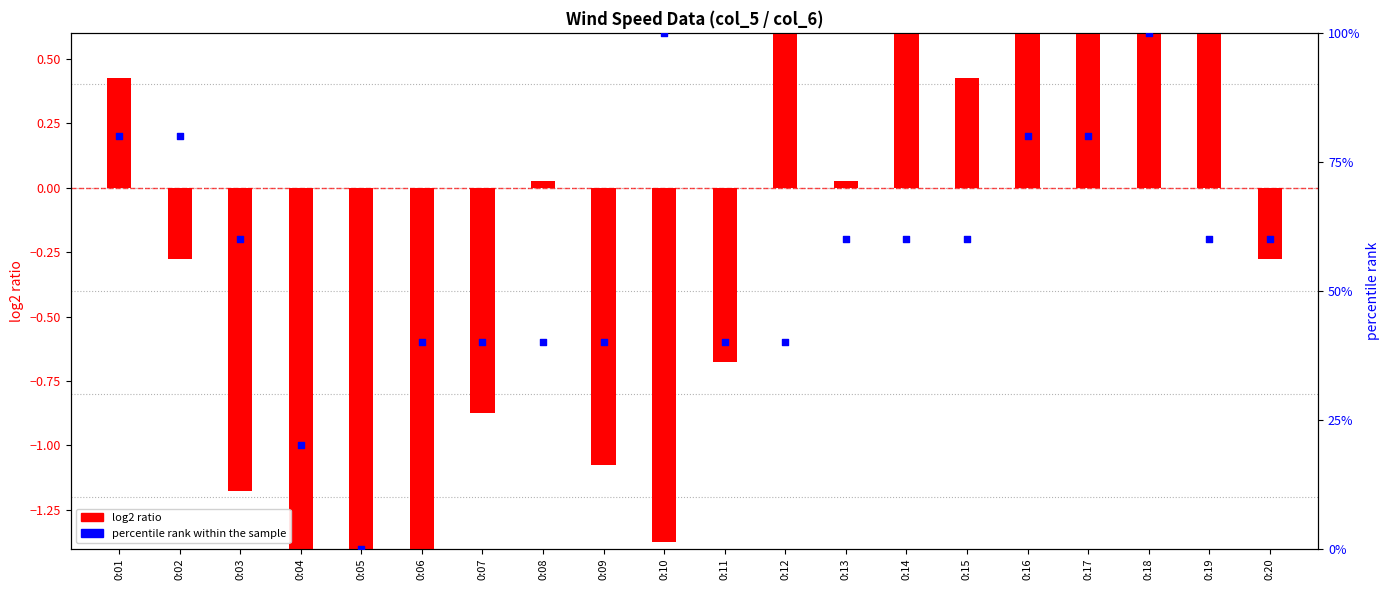

Which series has the largest total across all categories?

percentile rank within the sample